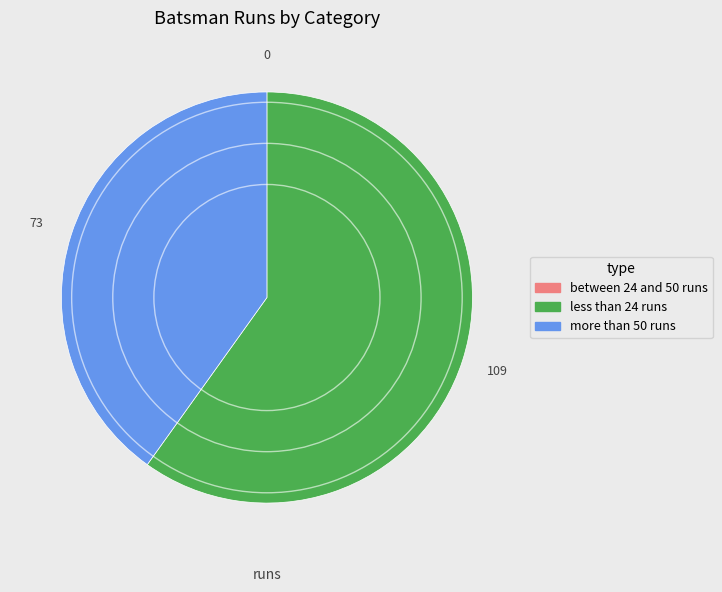

True or false: more than 50 runs accounts for 40% of the total.

True